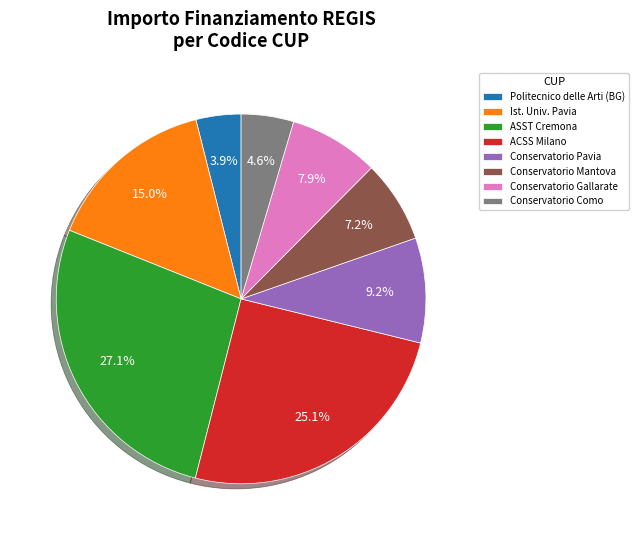

Which slice is the largest?

ASST Cremona